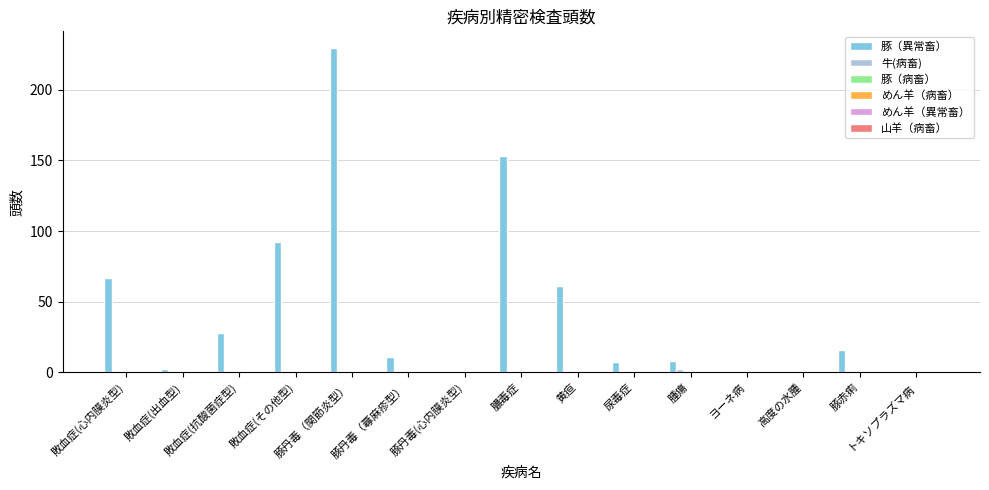

What is the sum of all 豚（異常畜） values?

676